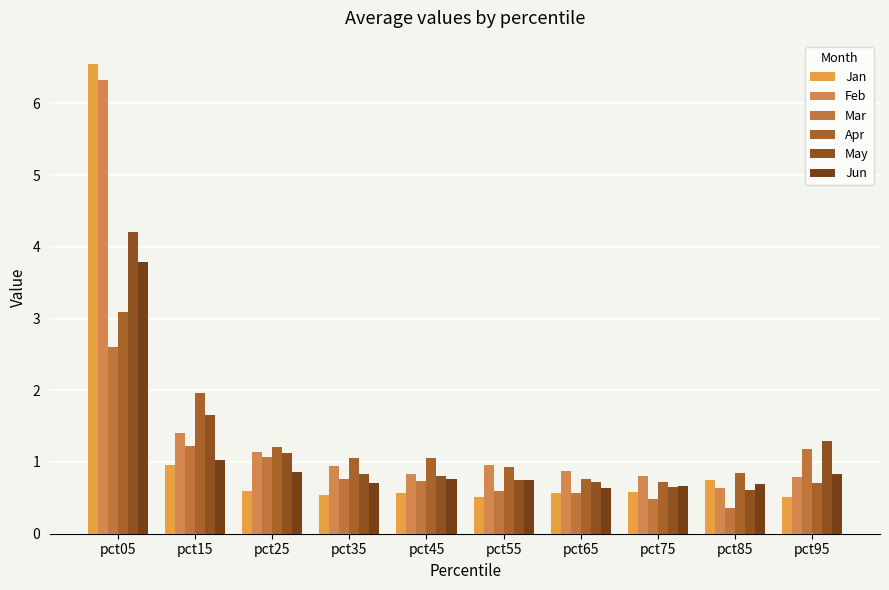

List the labels in order of Jan value, largest first.

pct05, pct15, pct85, pct25, pct75, pct65, pct45, pct35, pct55, pct95